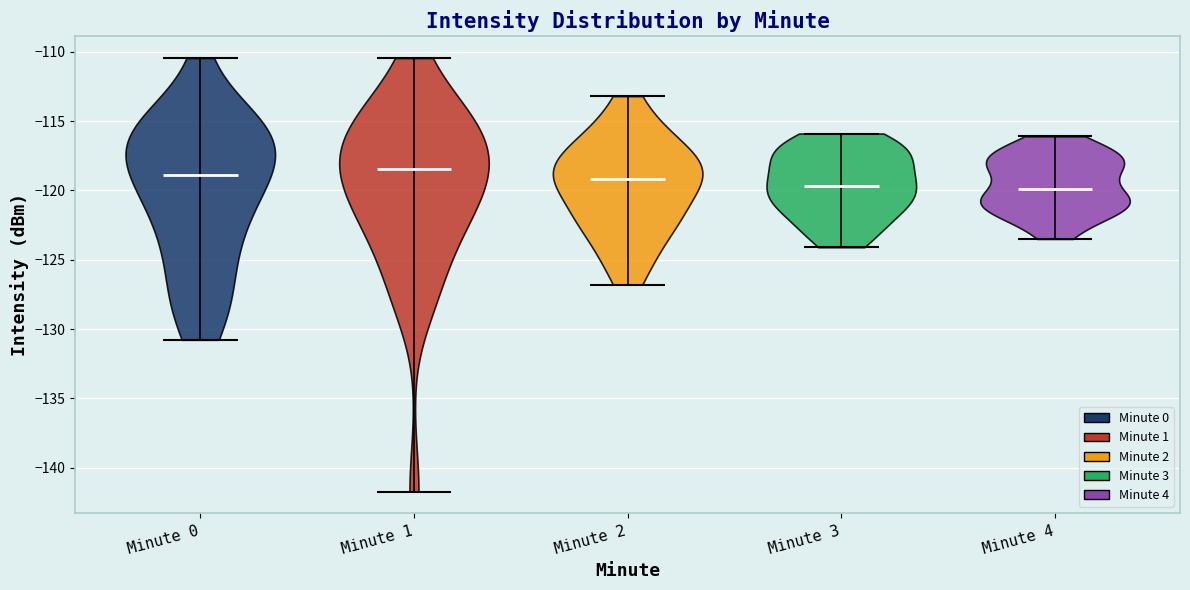

What is the highest point the violin for Minute 2 reaches on the y-axis? The values are not printed on the chart, so give them approximately, as read against the axis.

-113.0